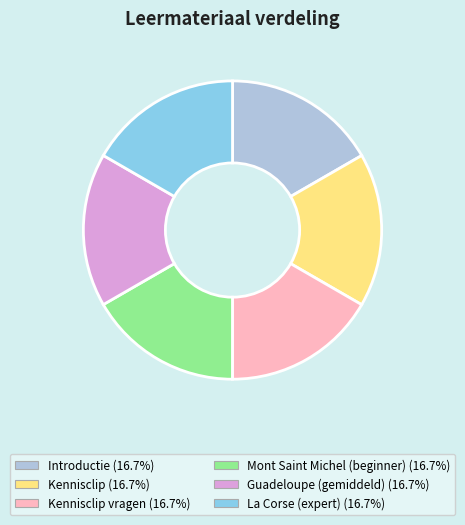

Is there any slice that represents more than half of the pie?

No